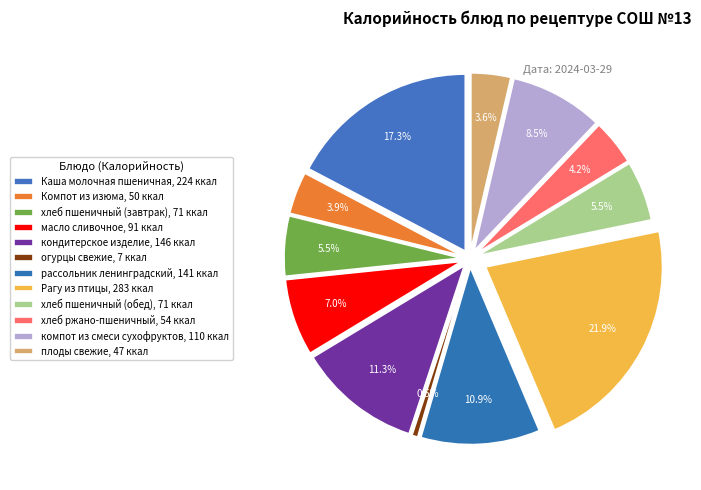

To the nearest percent, what is the average slice percentage?

8%